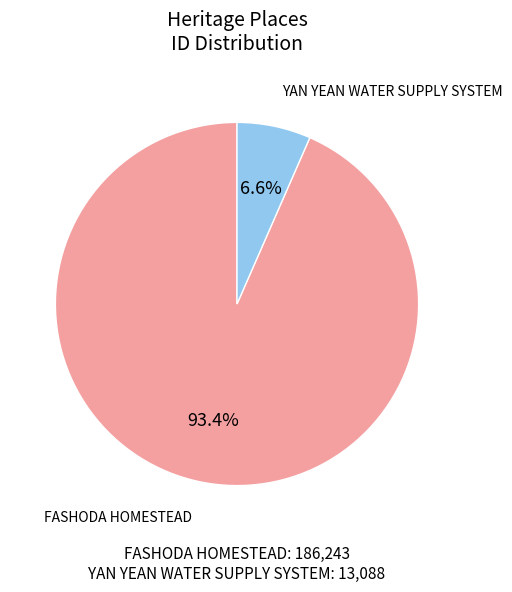

Does any single category account for the majority?

Yes